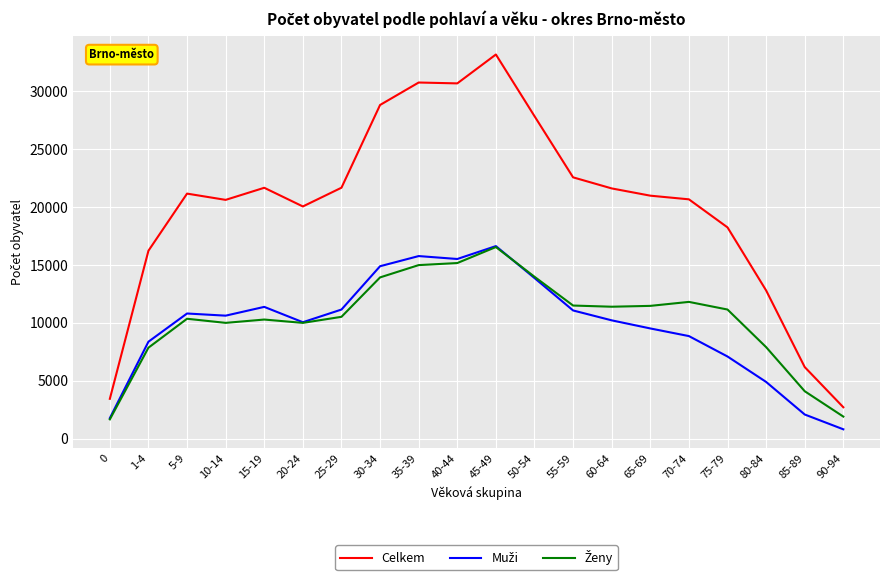

Which category has the lowest value across all series?

90-94